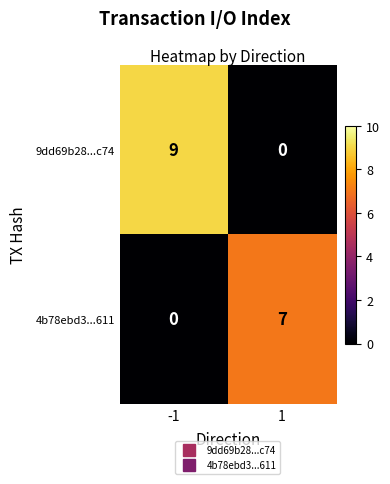

List the series in order of their peak value, lowest first.

4b78ebd3...611, 9dd69b28...c74